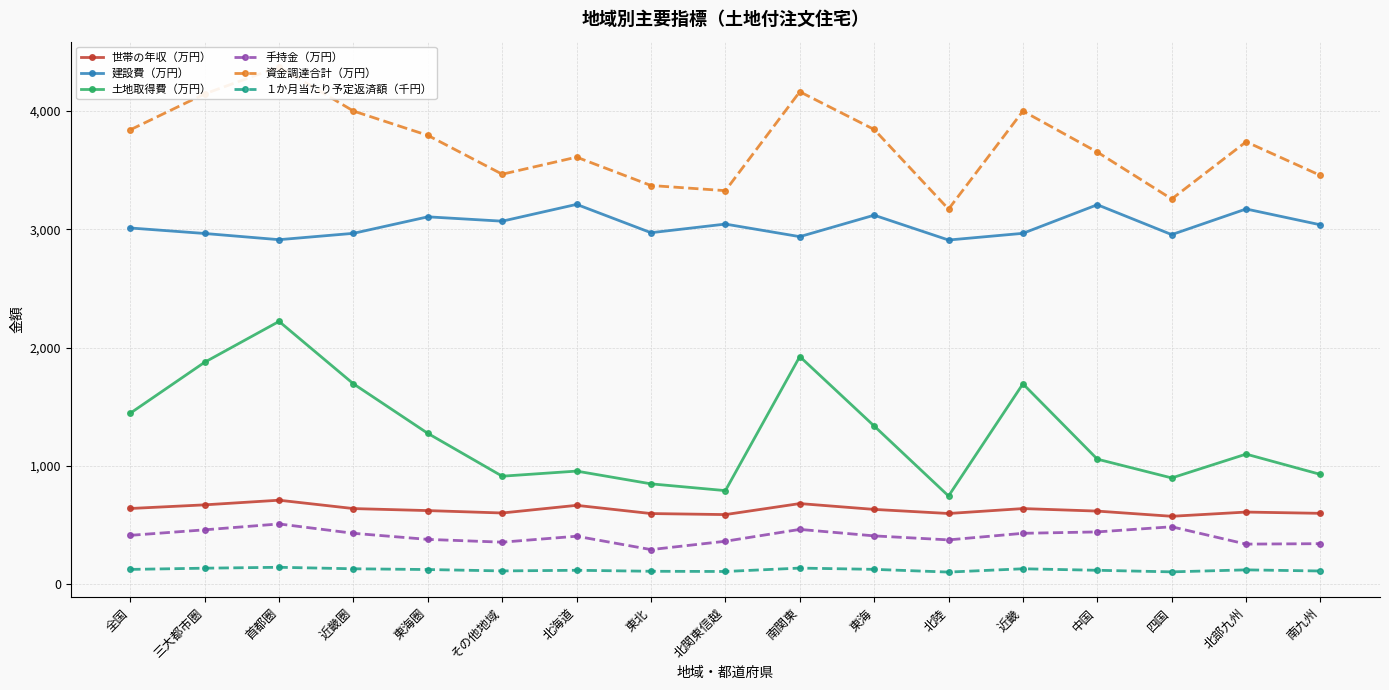

Which category has the lowest value across all series?

北陸